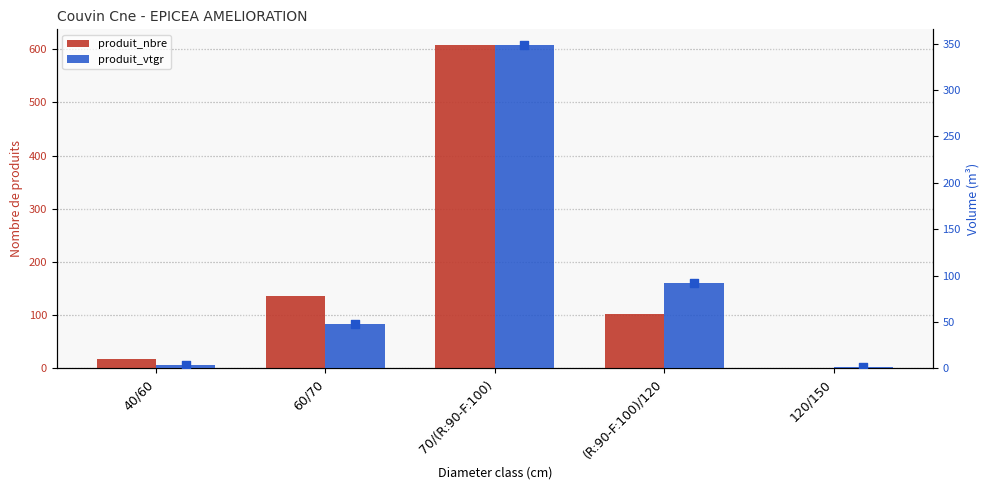

Which series has the largest total across all categories?

produit_nbre